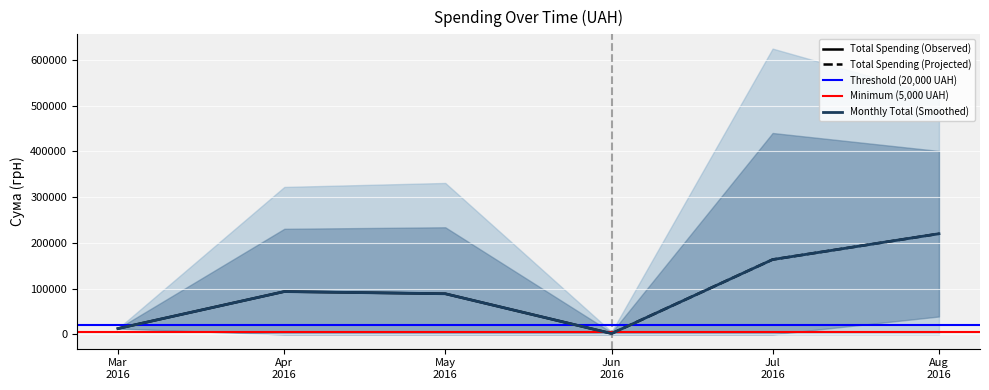

True or false: Total Spending (Observed) has more than 2 points higher than both neighbors.

False